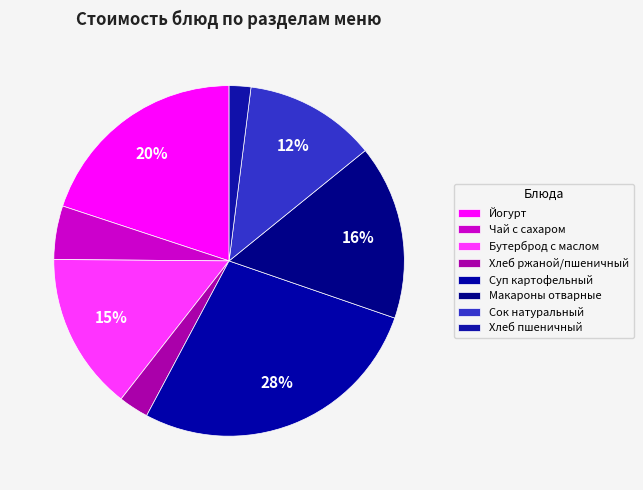

Rank the categories by value from lowest to highest.

Хлеб пшеничный, Хлеб ржаной/пшеничный, Чай с сахаром, Сок натуральный, Бутерброд с маслом, Макароны отварные, Йогурт, Суп картофельный